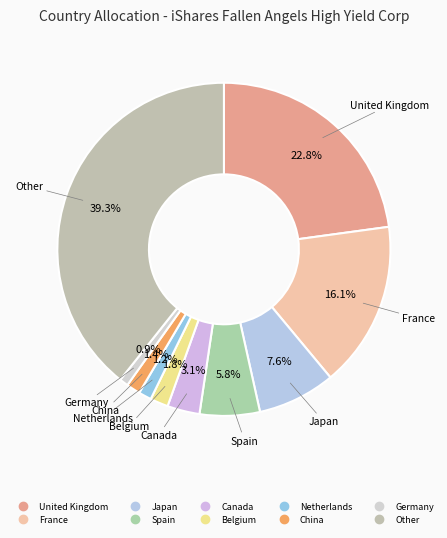

Does Netherlands represent more than half of the total?

No